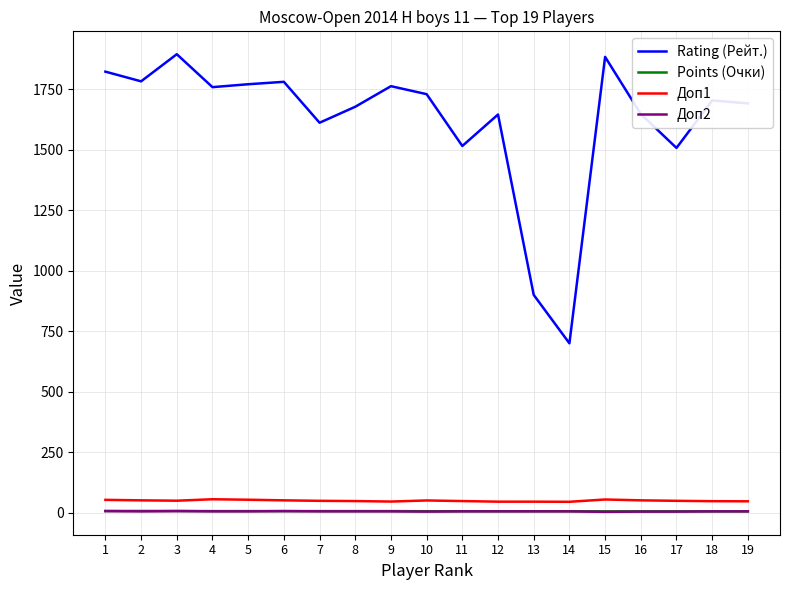

Does the chart have visible grid lines?

Yes